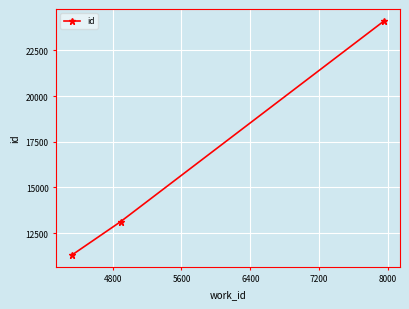

What is the value of the 2nd point from the left?

13127